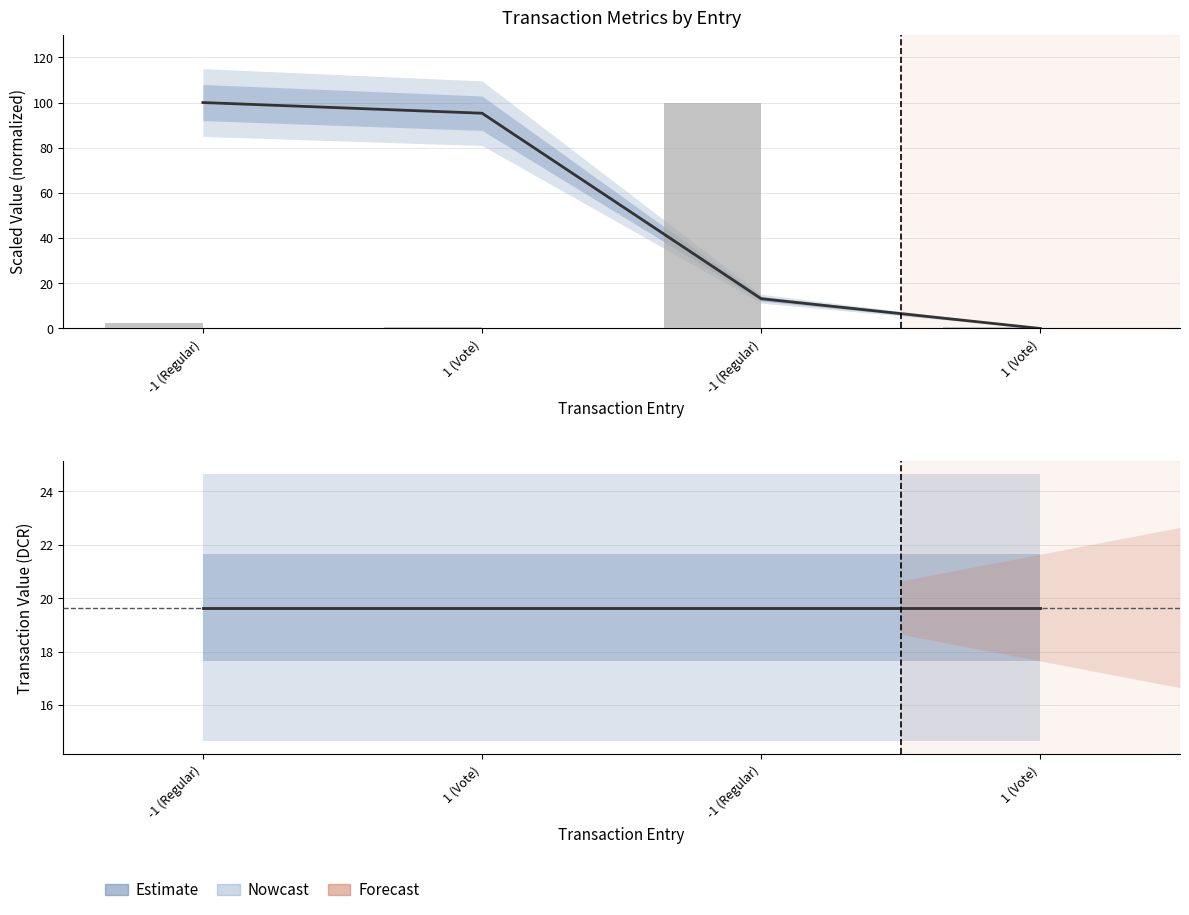

Is the value of time_stamp at 1 (Vote) greater than the value of valid_mainchain at 1 (Vote)?

Yes